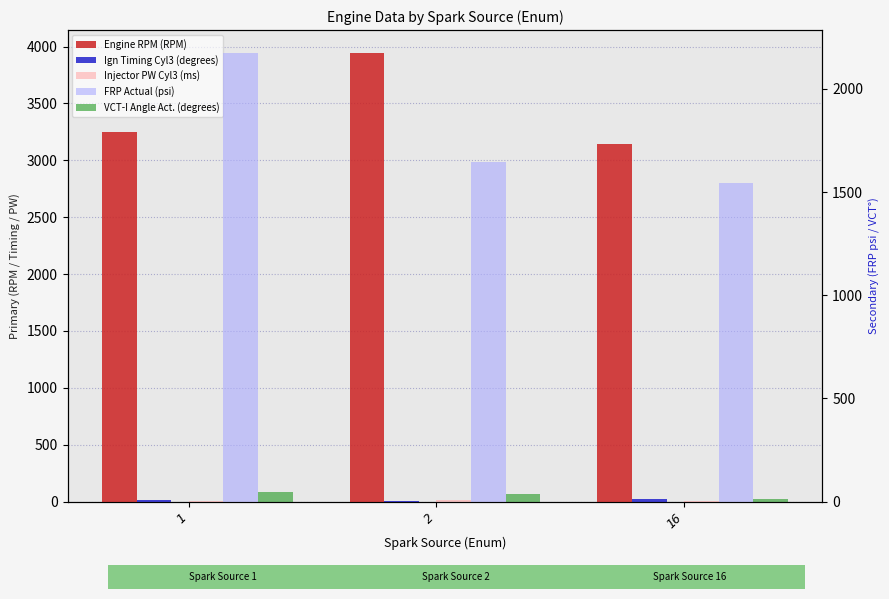

What is the difference between the highest and lowest values at 2?

3944.0